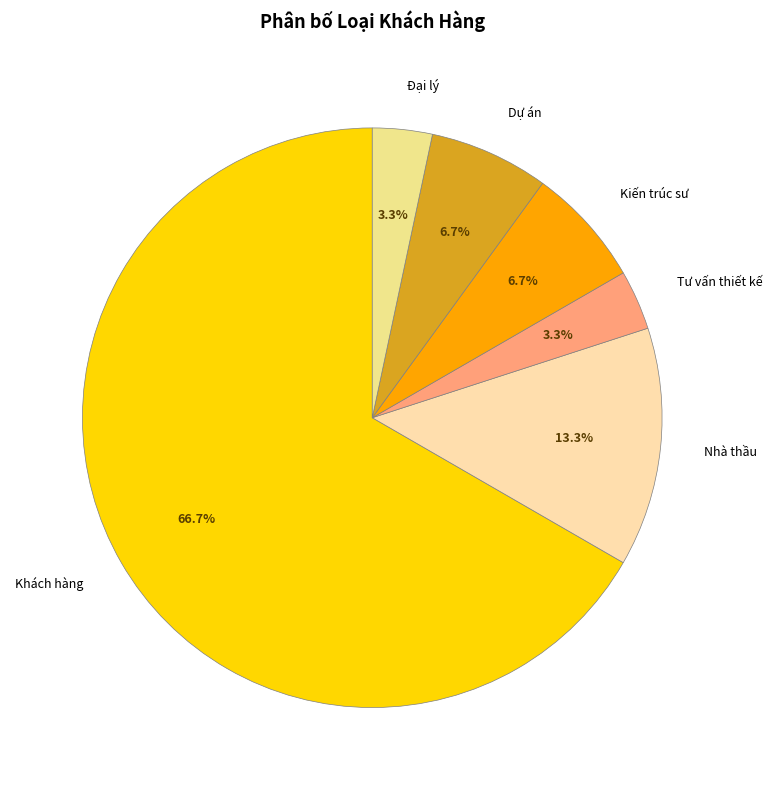

Is the sum of Kiến trúc sư and Đại lý greater than half?

No